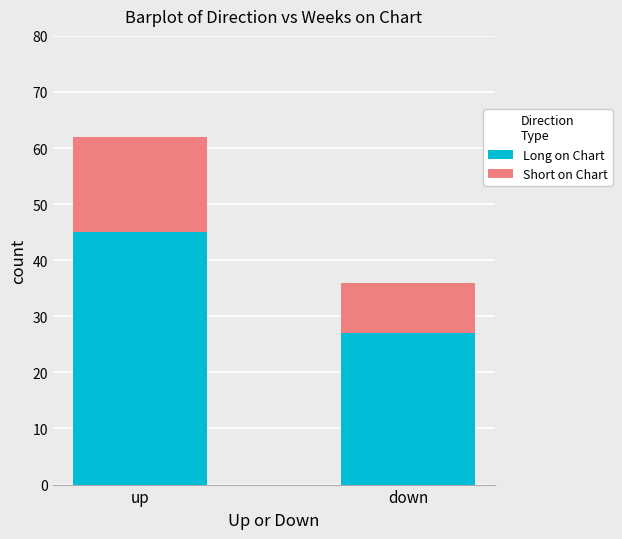

What is the total value across all series at up?

62